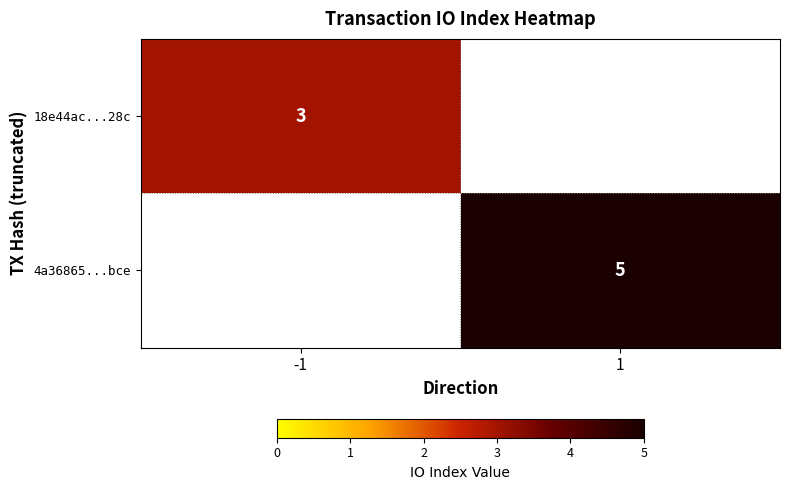

True or false: 4a36865...bce has a value of 9 at 1.

False